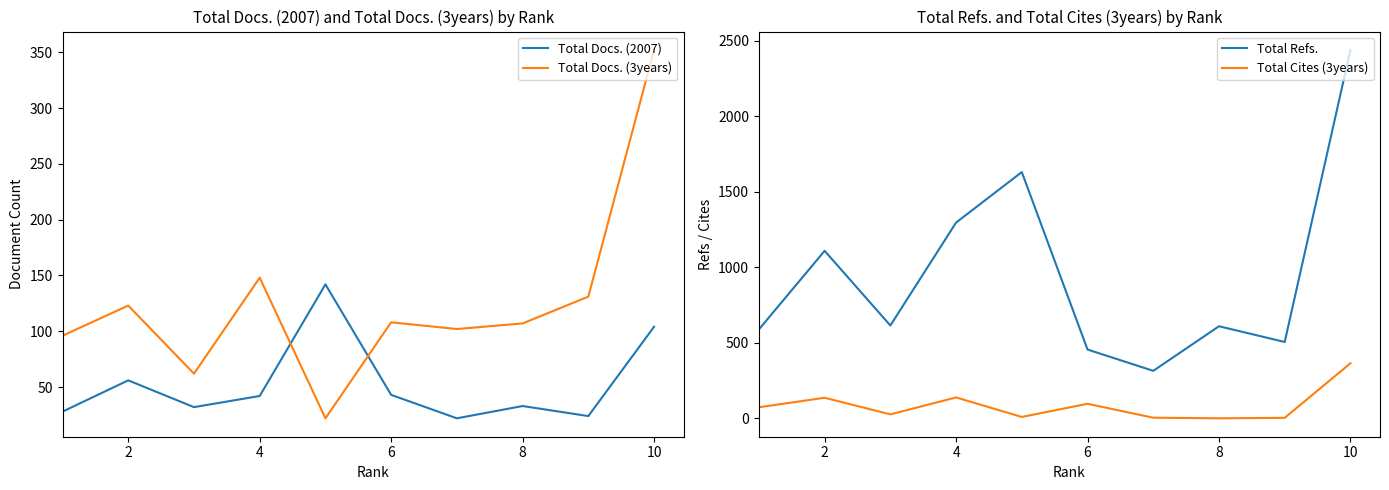

In Total Docs. (3years), how many points are lower than both neighbors (excluding endpoints)?

3